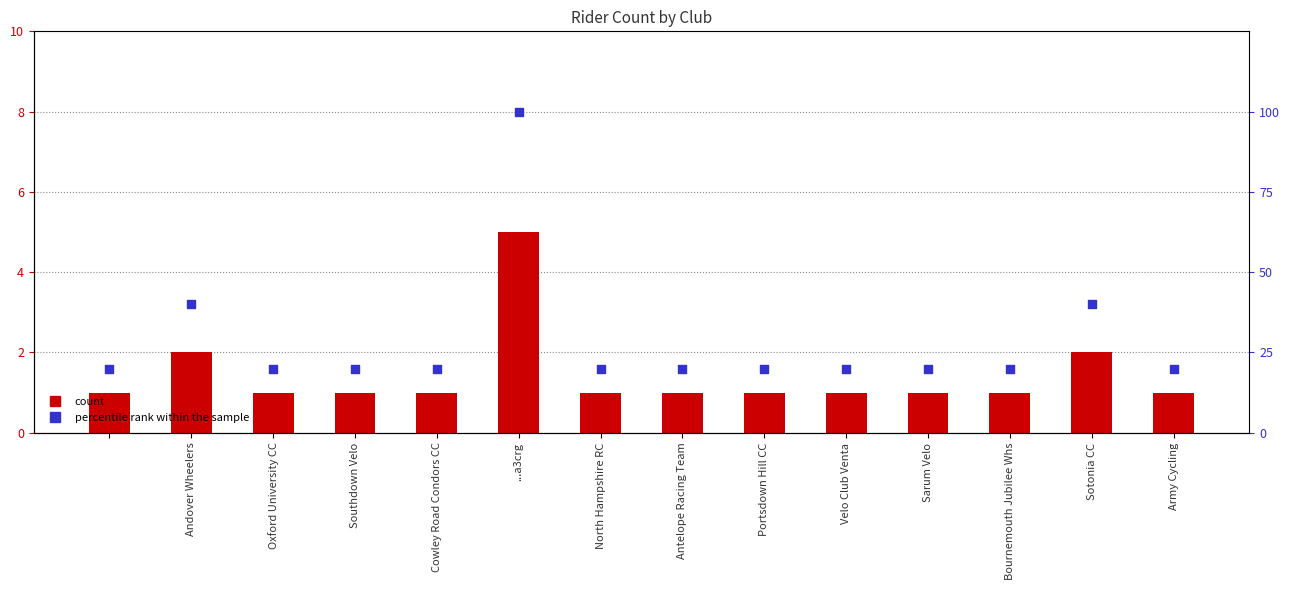

Which series contains the lowest Y value?

count